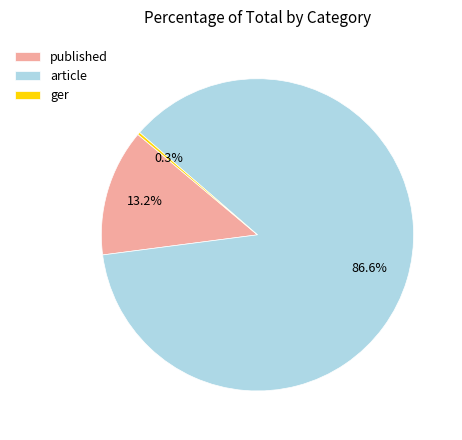

Which slice is the largest?

article